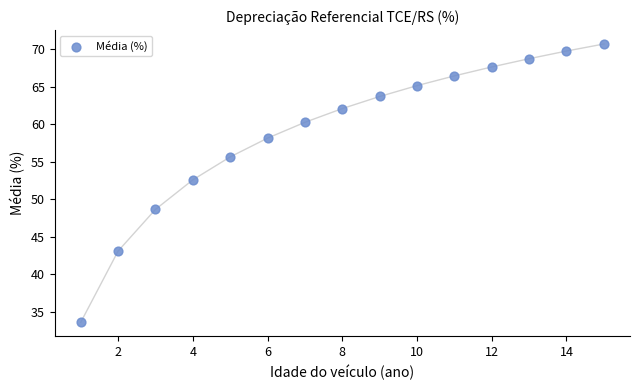

What Y value in the scatter plot is closest to 52?

52.6